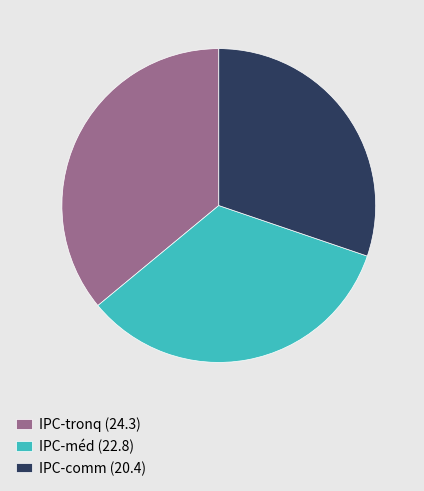

Between IPC-comm (20.4) and IPC-tronq (24.3), which is larger?

IPC-tronq (24.3)